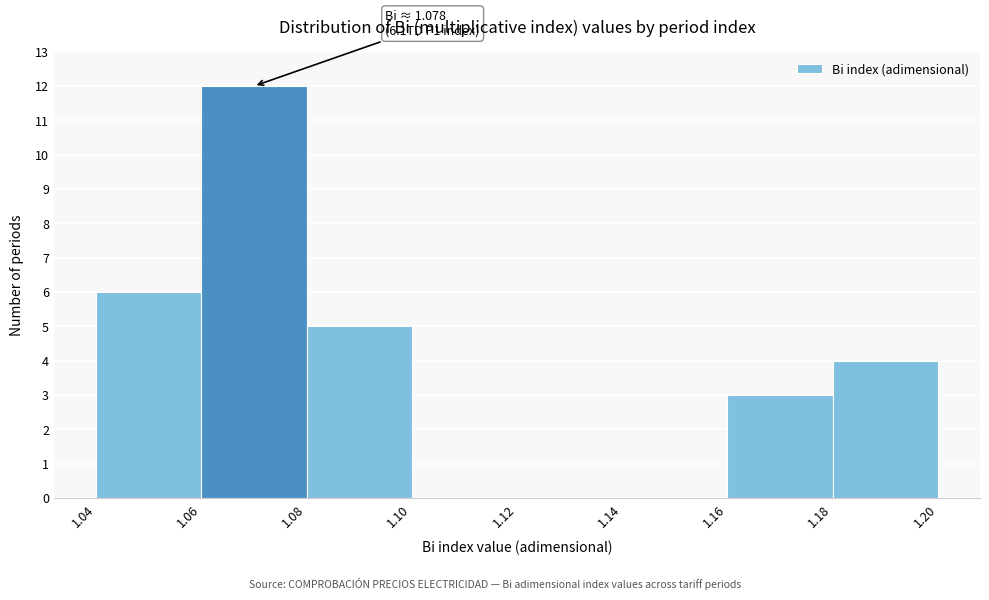

Over which range of the x-axis is the bar tallest?

1.06 to 1.08